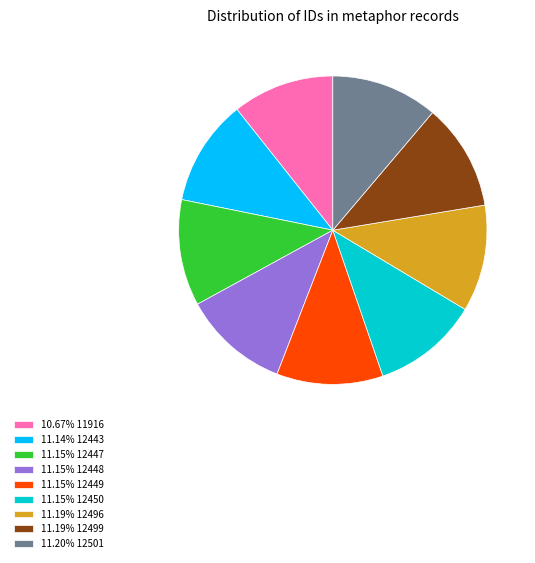

Do 11.19% 12496 and 11.15% 12450 together represent more than half of the pie?

No